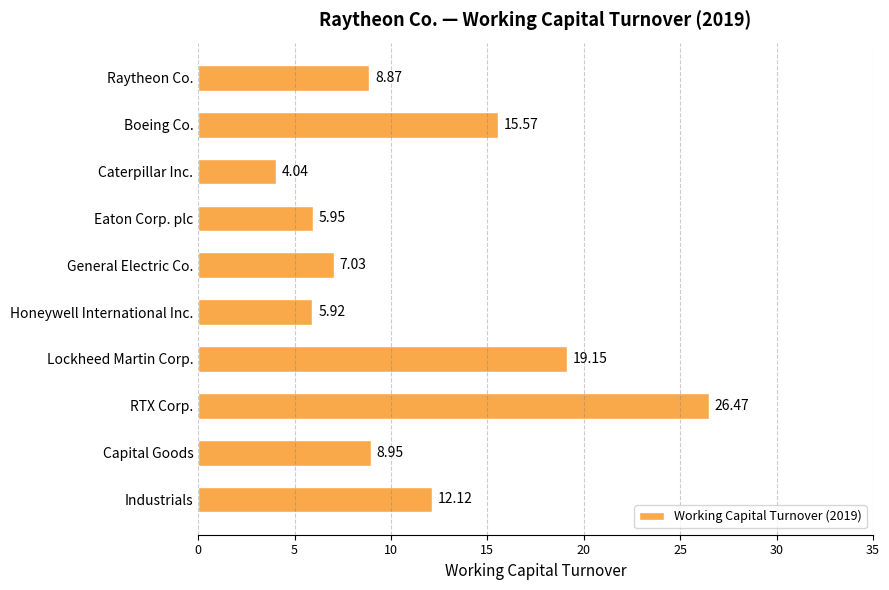

Rank the categories by value from lowest to highest.

Caterpillar Inc., Honeywell International Inc., Eaton Corp. plc, General Electric Co., Raytheon Co., Capital Goods, Industrials, Boeing Co., Lockheed Martin Corp., RTX Corp.